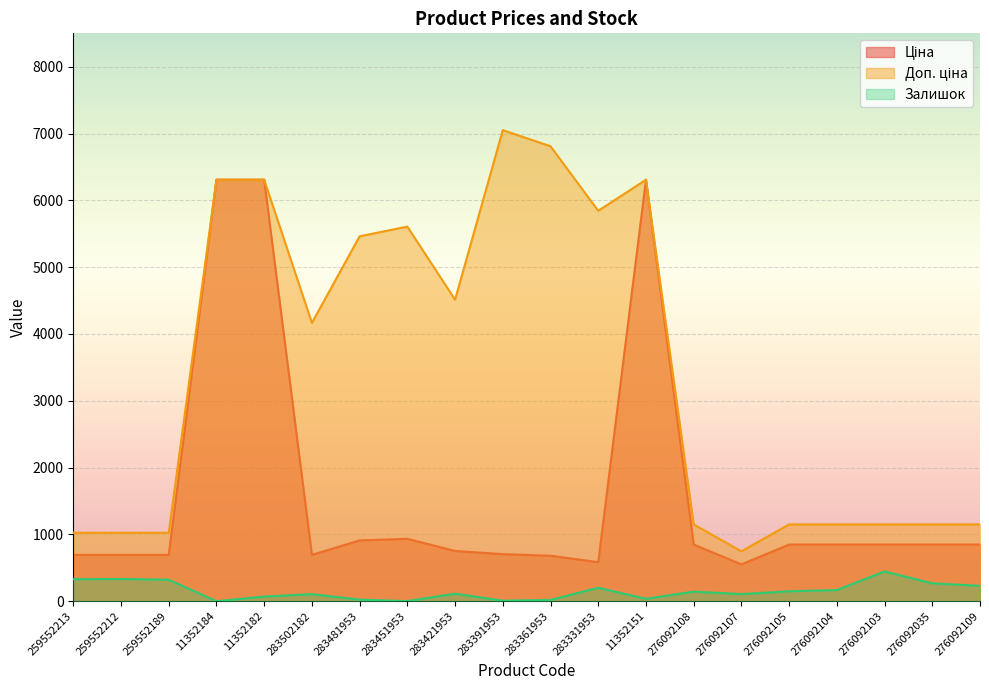

True or false: Доп. ціна has a value of 314.6 at 276092035.

False